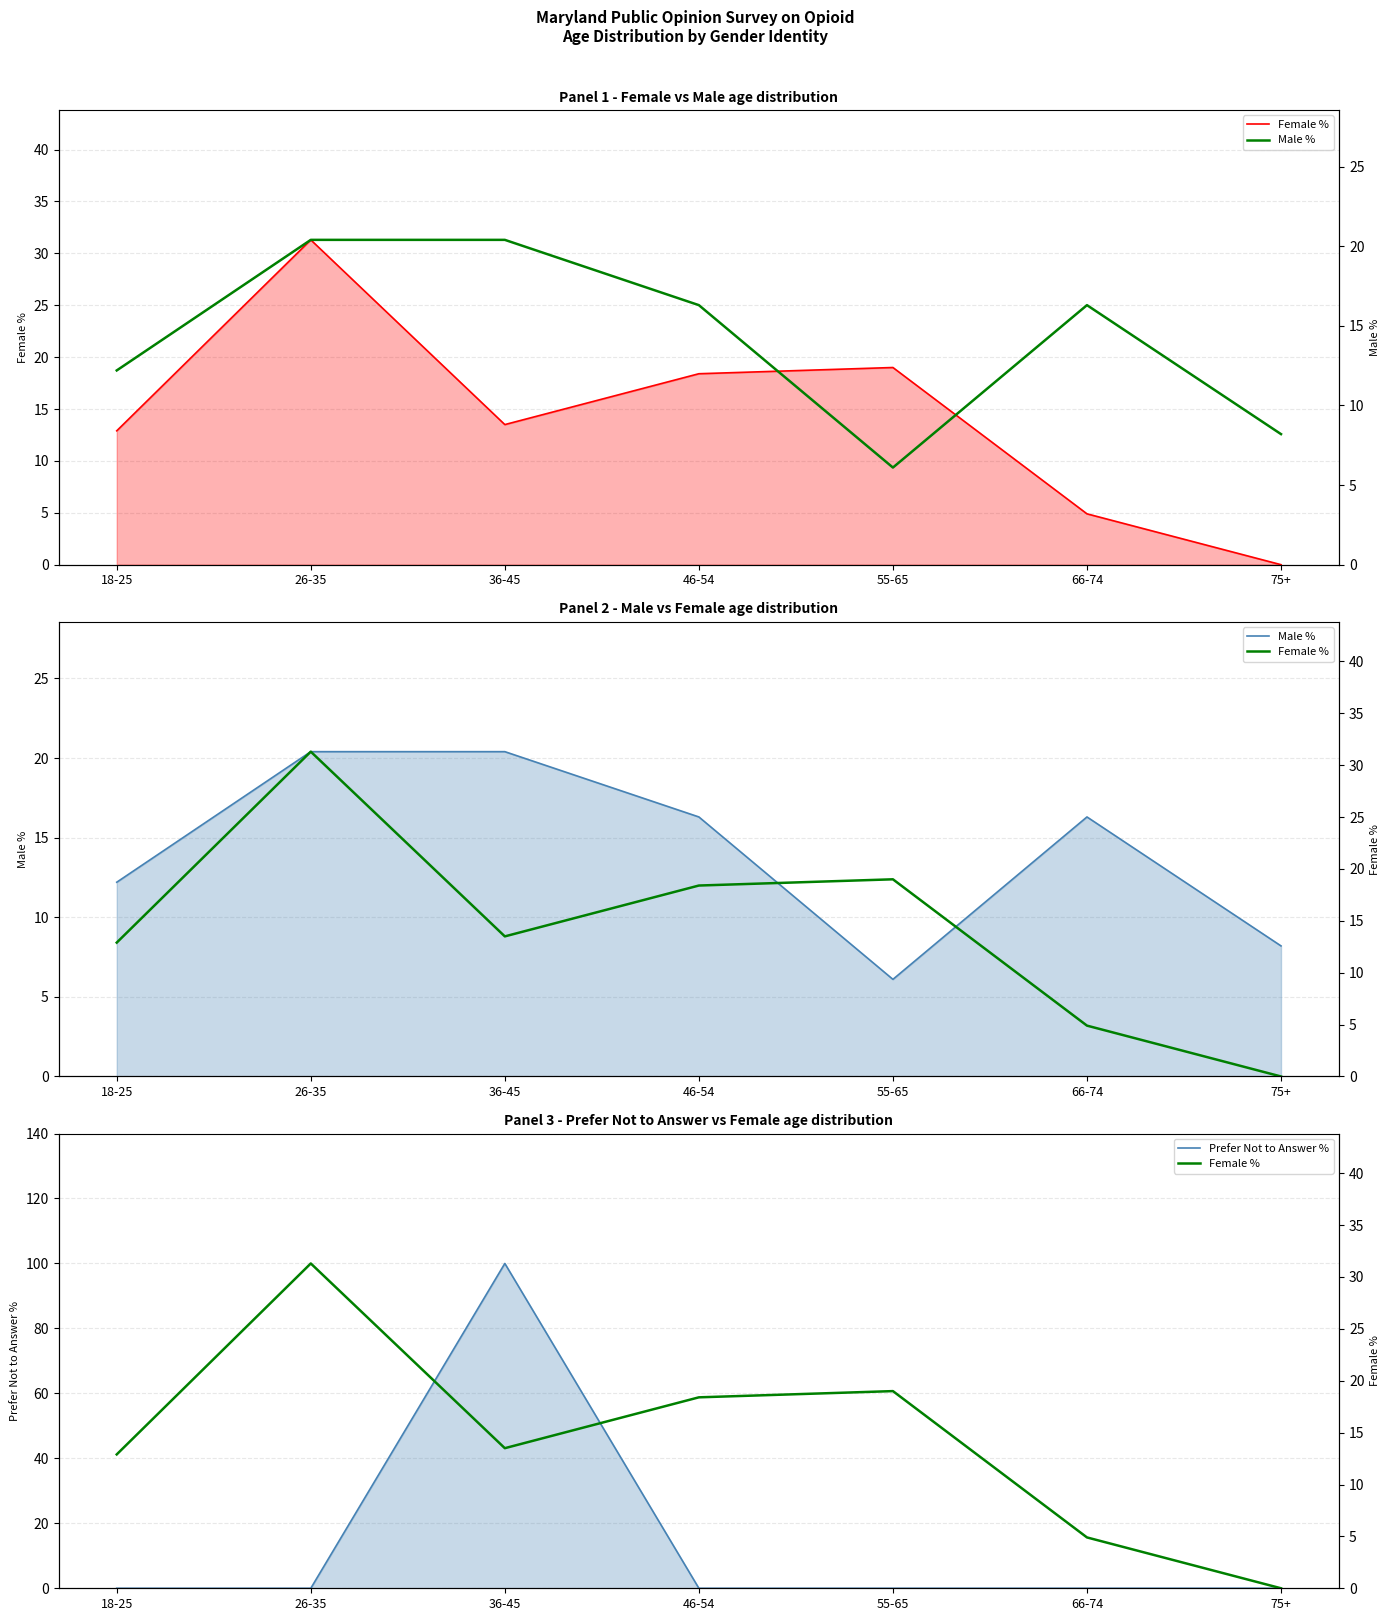

What is the label of the 3rd point from the right?

55-65